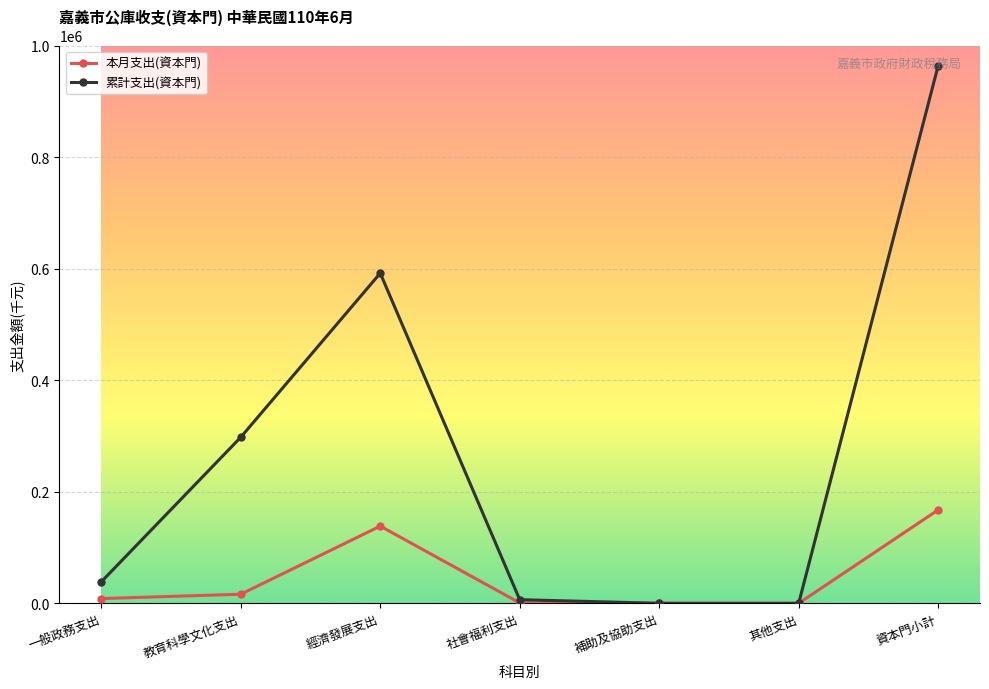

True or false: 累計支出(資本門) has more than 2 points higher than both neighbors.

False